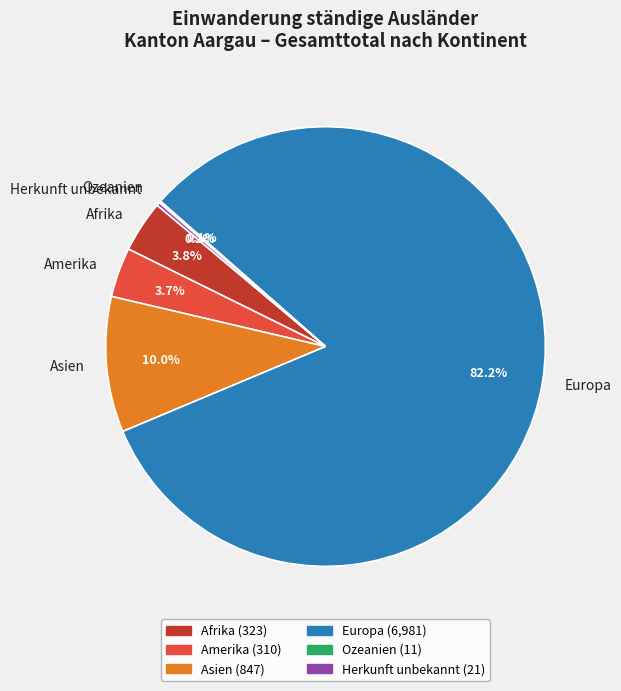

What percentage is NOT represented by Asien?

90.0%